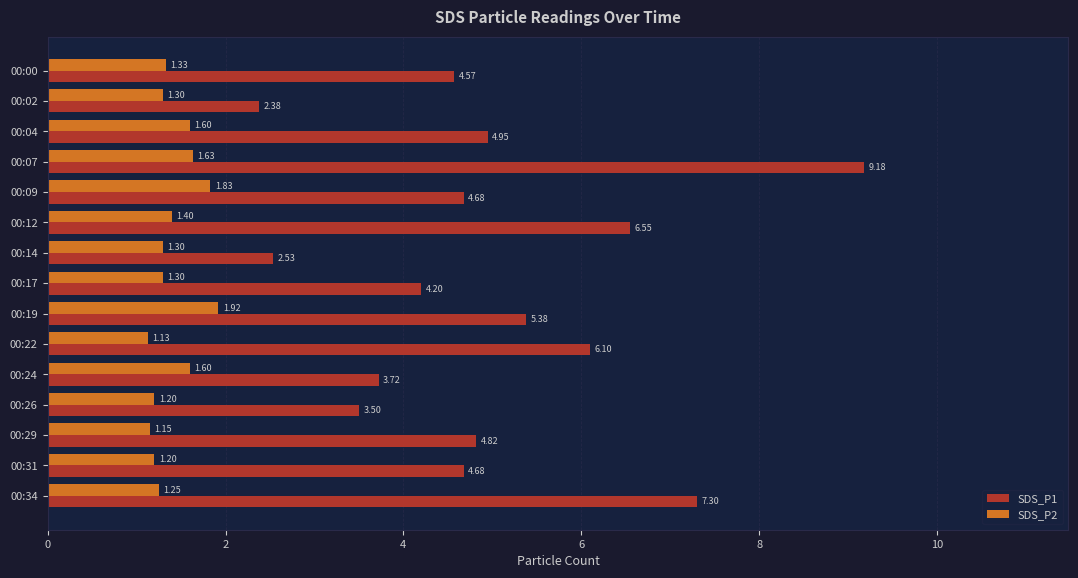

List the series in order of their peak value, highest first.

SDS_P1, SDS_P2